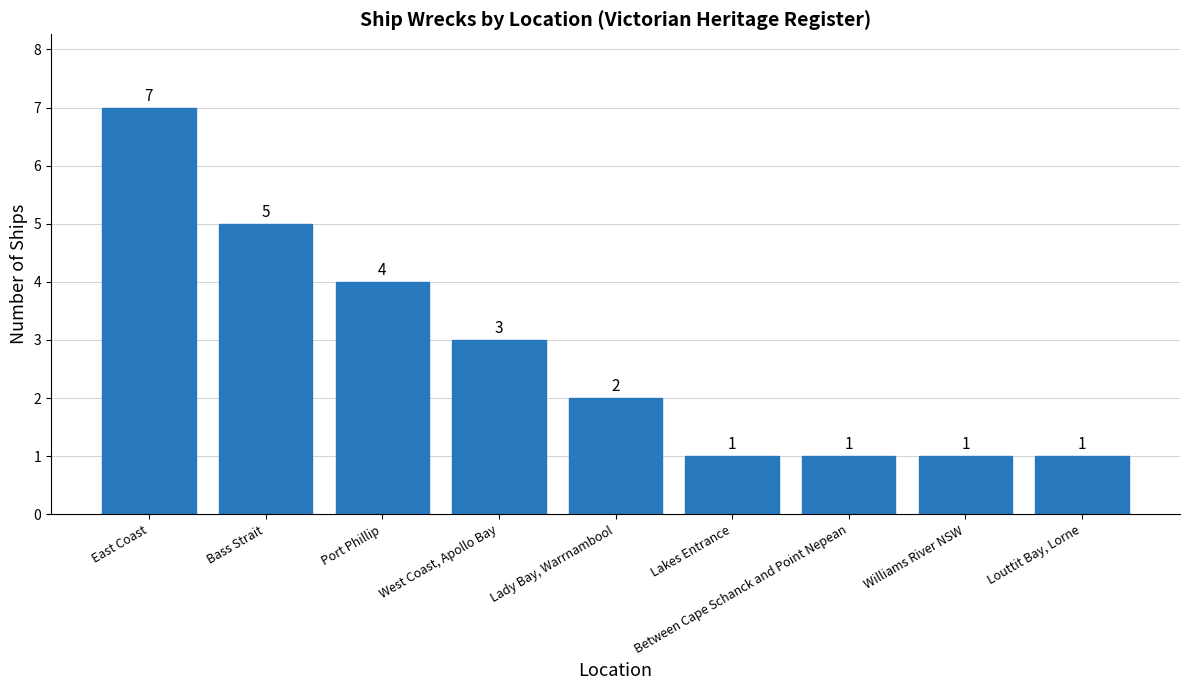

Reading left to right, transcribe all the data shown in this chart.

7	5	4	3	2	1	1	1	1